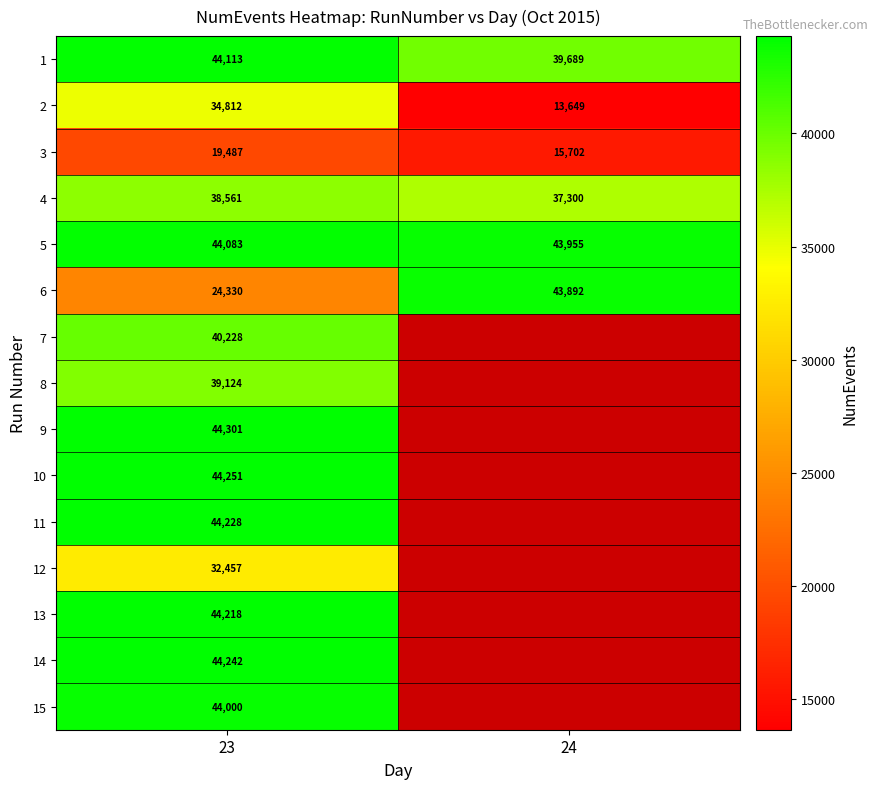

How many categories are shown in the chart?

2